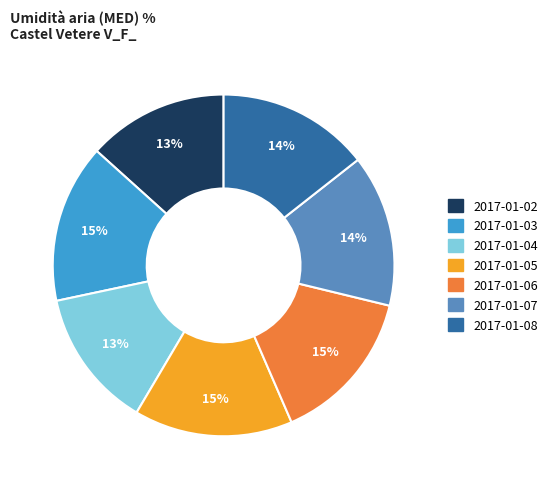

Approximately how many times larger is the value at 2017-01-02 compared to 2017-01-03?

0.9